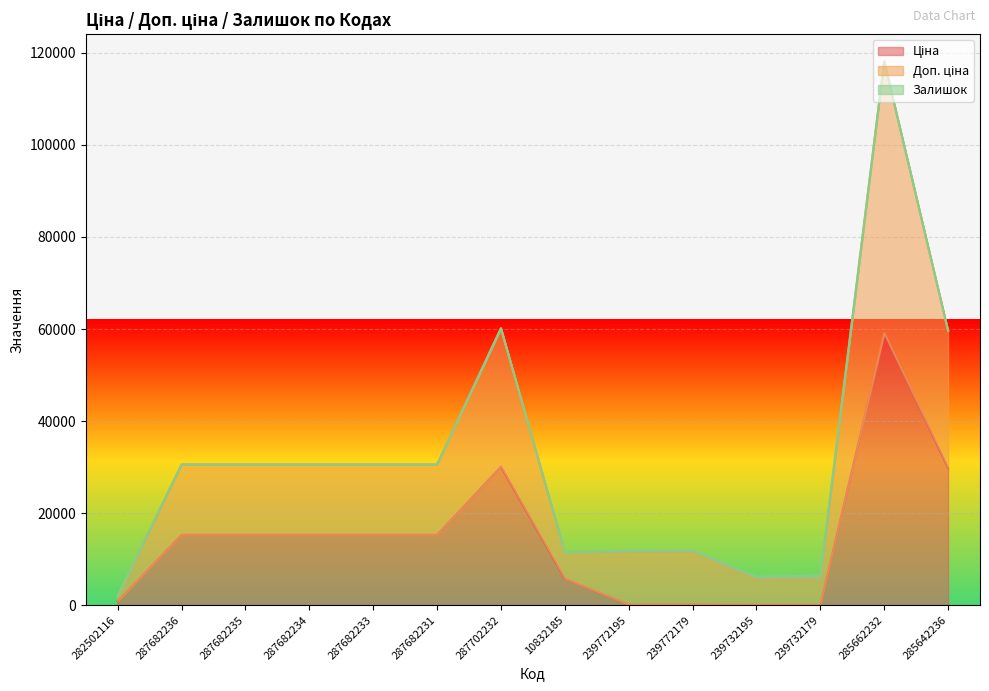

True or false: Ціна has a value of 15288.0 at 287682231.

True